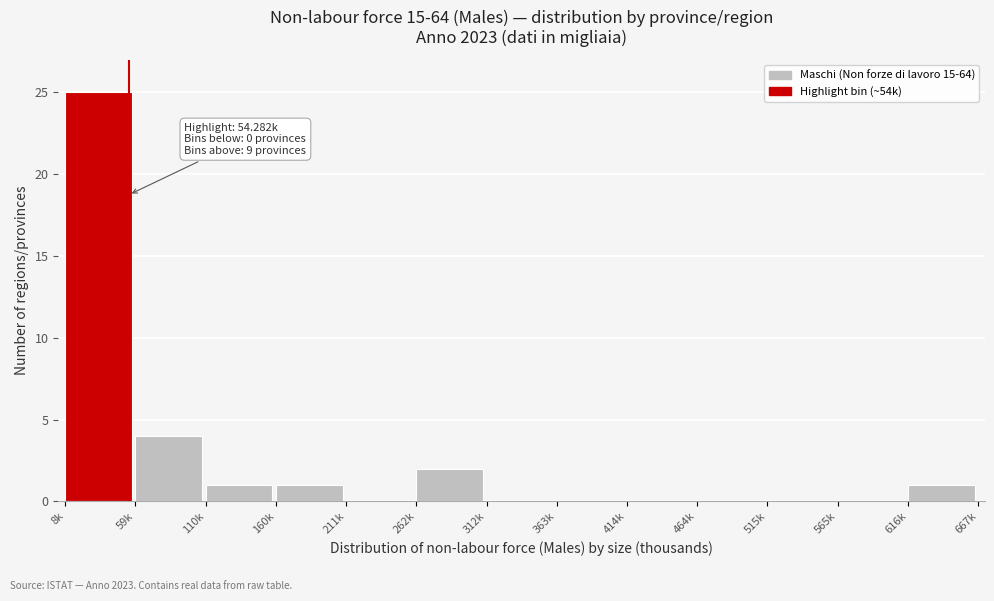

Reading right to left, what are all the values shown in this chart?

616k=1	565k=0	515k=0	464k=0	414k=0	363k=0	312k=0	262k=2	211k=0	160k=1	110k=1	59k=4	8k=25